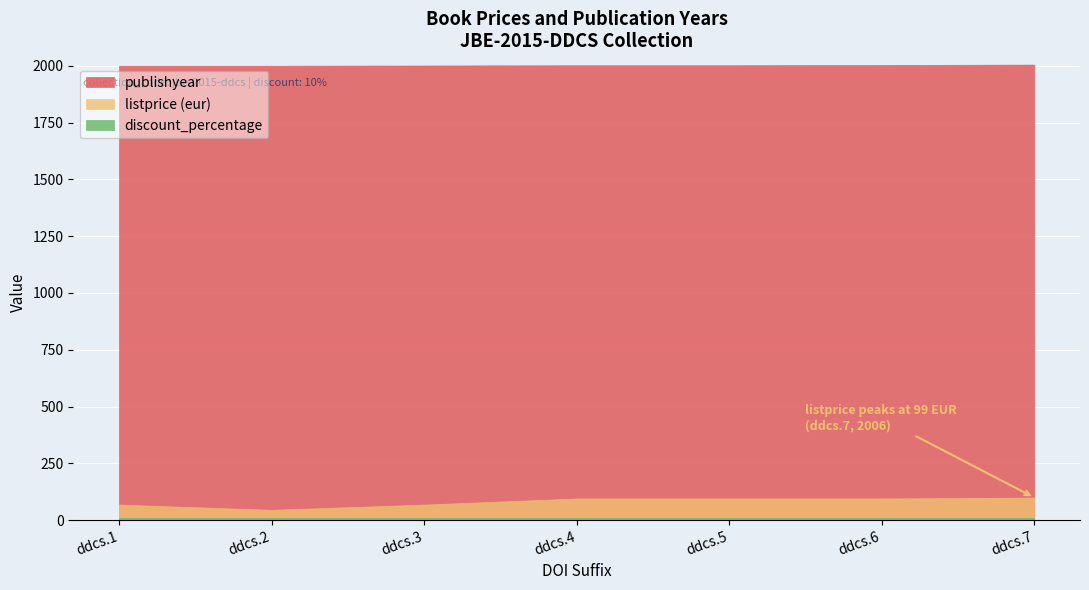

Reading left to right, list all the values displayed in this chart.

listprice (eur): ddcs.1=68	ddcs.2=45	ddcs.3=68	ddcs.4=95	ddcs.5=95	ddcs.6=95	ddcs.7=99
publishyear: ddcs.1=2001	ddcs.2=2001	ddcs.3=2002	ddcs.4=2003	ddcs.5=2003	ddcs.6=2004	ddcs.7=2006
discount_percentage: ddcs.1=10	ddcs.2=10	ddcs.3=10	ddcs.4=10	ddcs.5=10	ddcs.6=10	ddcs.7=10